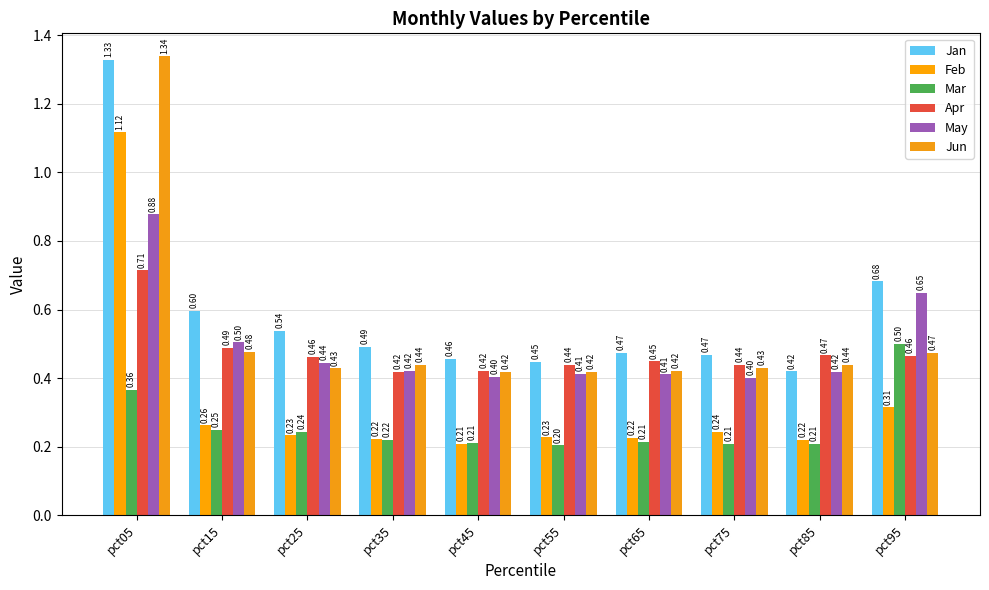

The value of Jun at pct55 is 0.4. True or false?

True